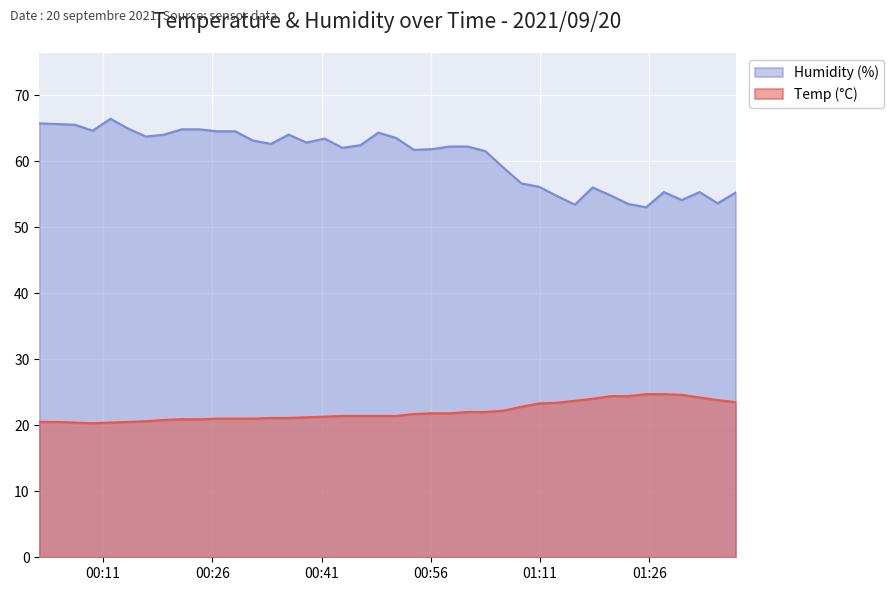

True or false: Humidity and Temp intersect in this chart.

False